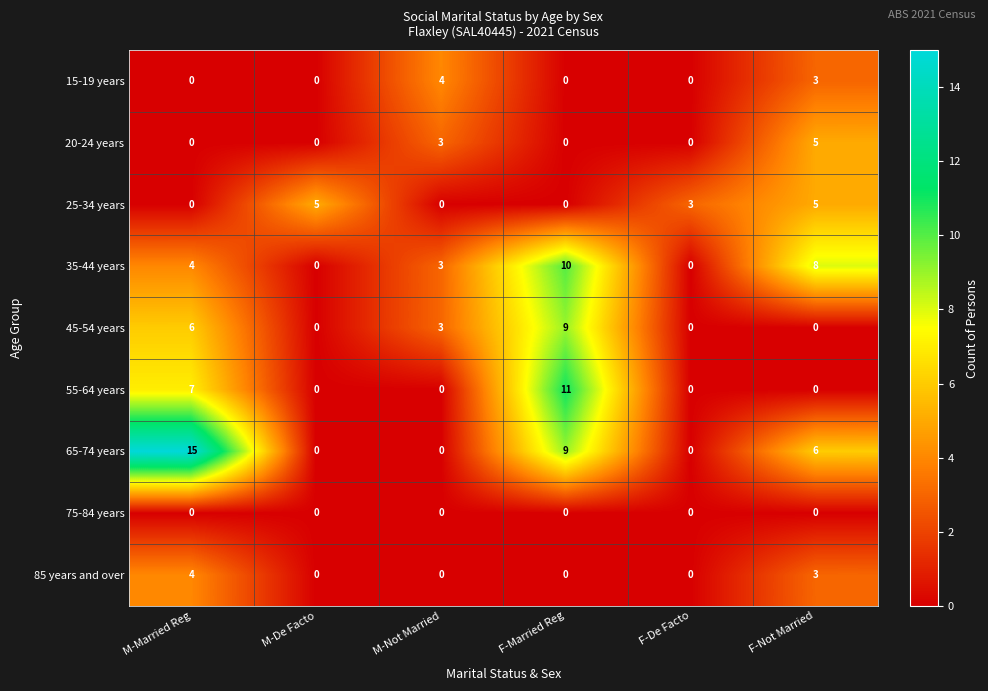

Which series has the widest spread of values?

65-74 years